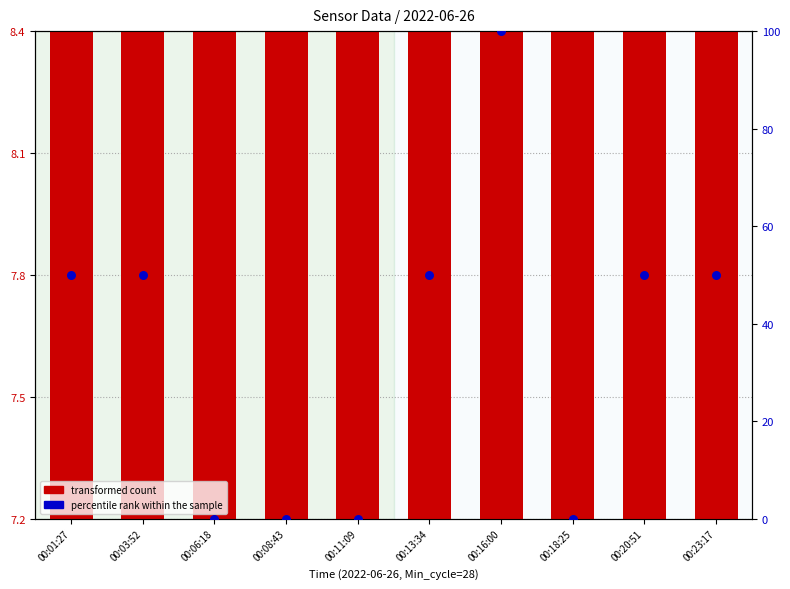

What are all the series names shown in the legend?

transformed count, percentile rank within the sample